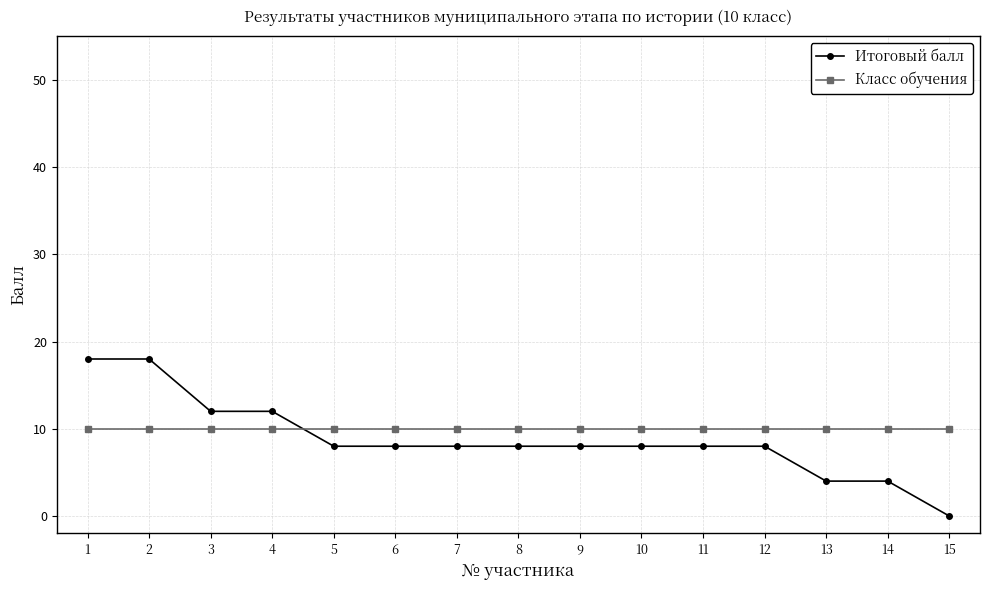

True or false: Класс обучения and Итоговый балл cross at least once.

True